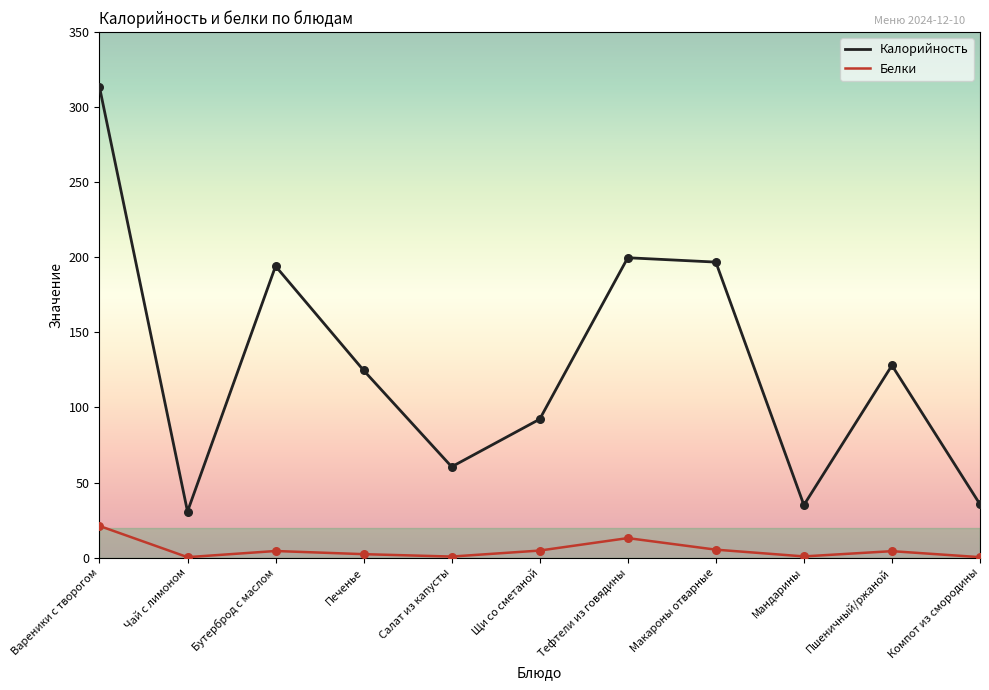

Which series has the largest range (max minus min)?

Калорийность